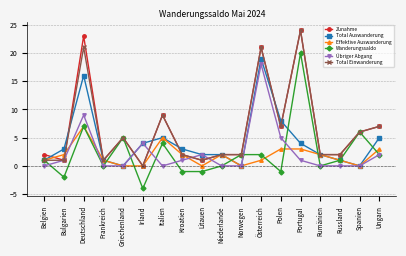

At which category does Übriger Abgang reach its first local peak?

Deutschland